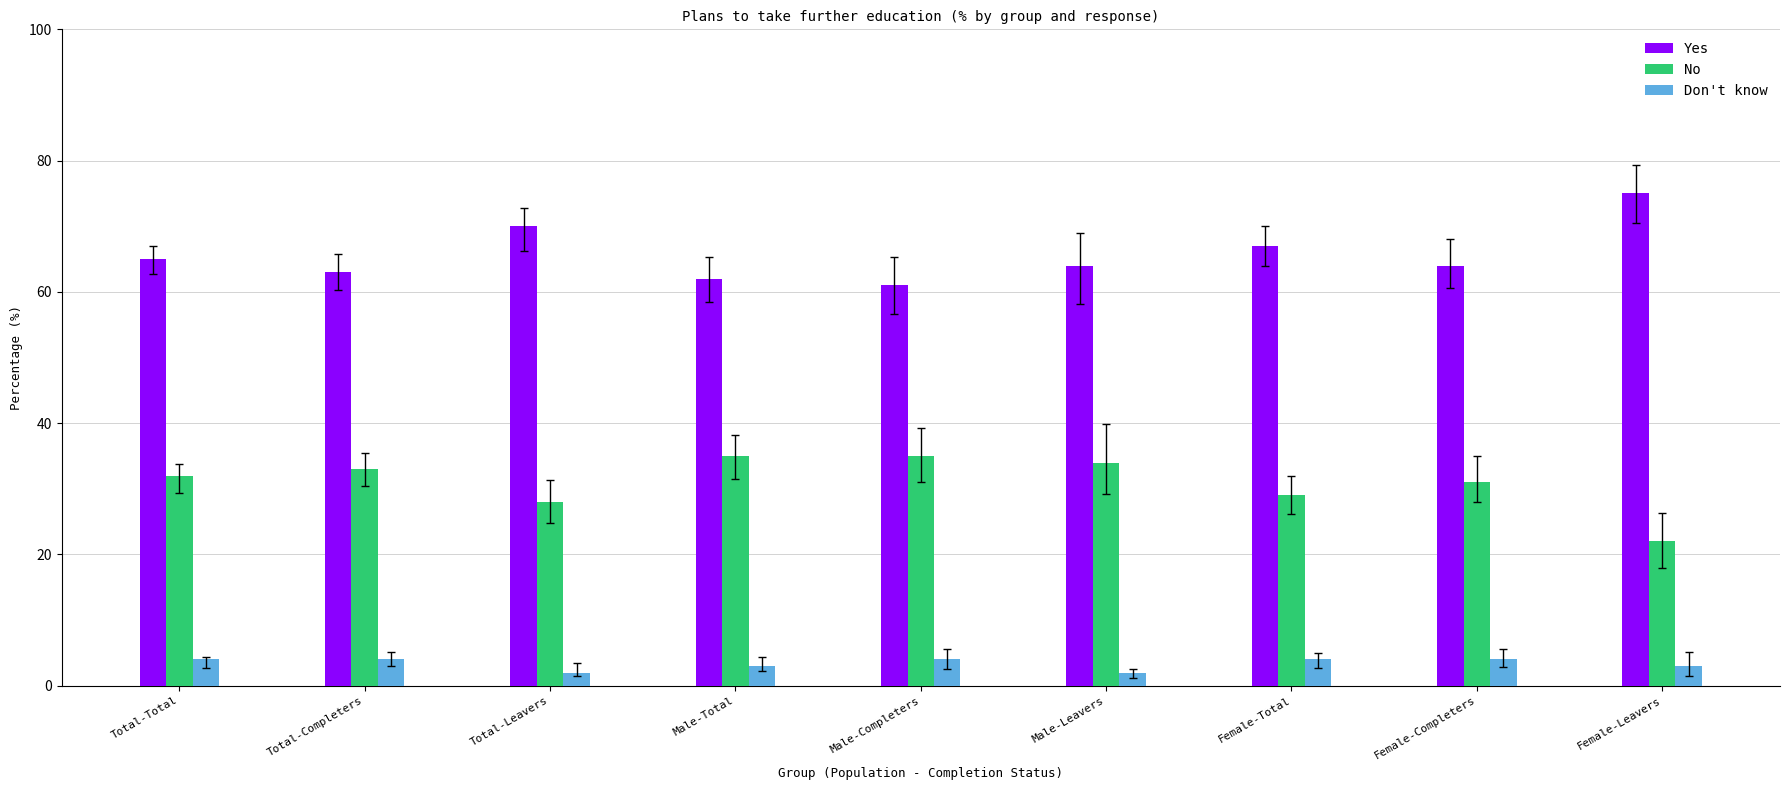

Rank the series by their maximum value, from highest to lowest.

Yes, No, Don't know